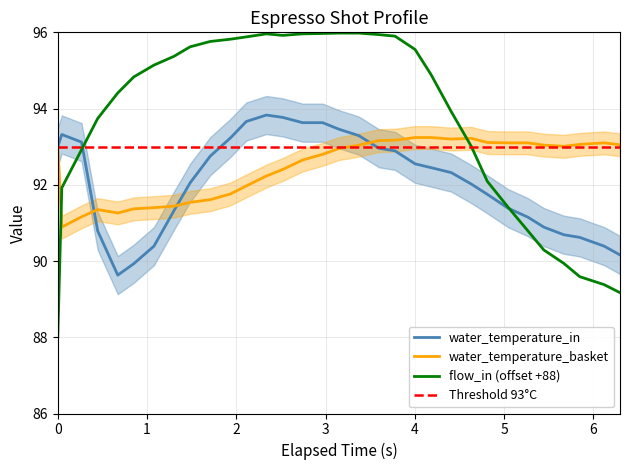

How many intersections are there between flow_in and water_temperature_in?

2